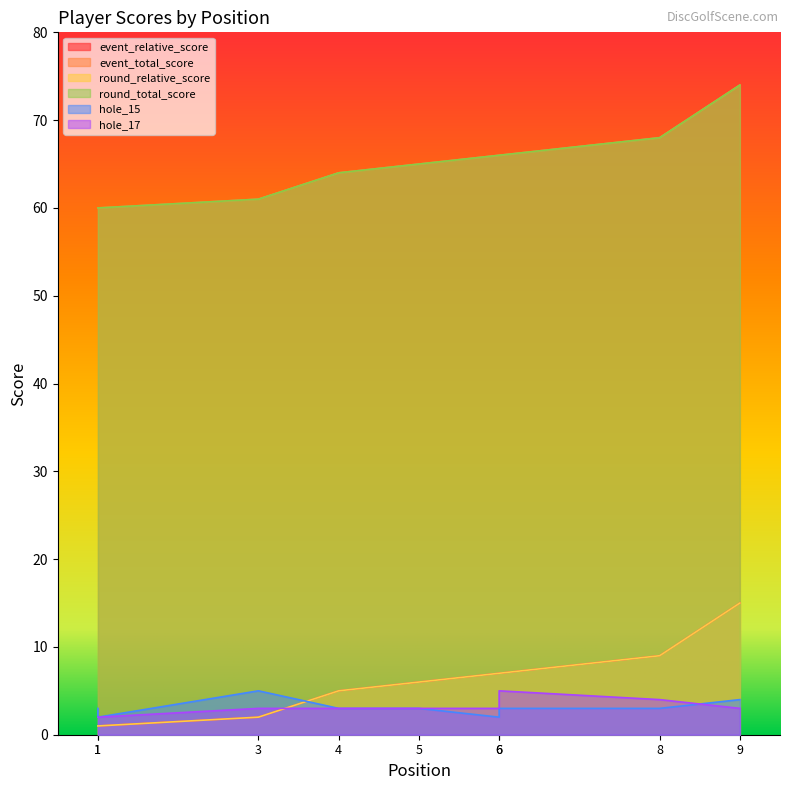

Which has a higher value, 9 or 1?

9